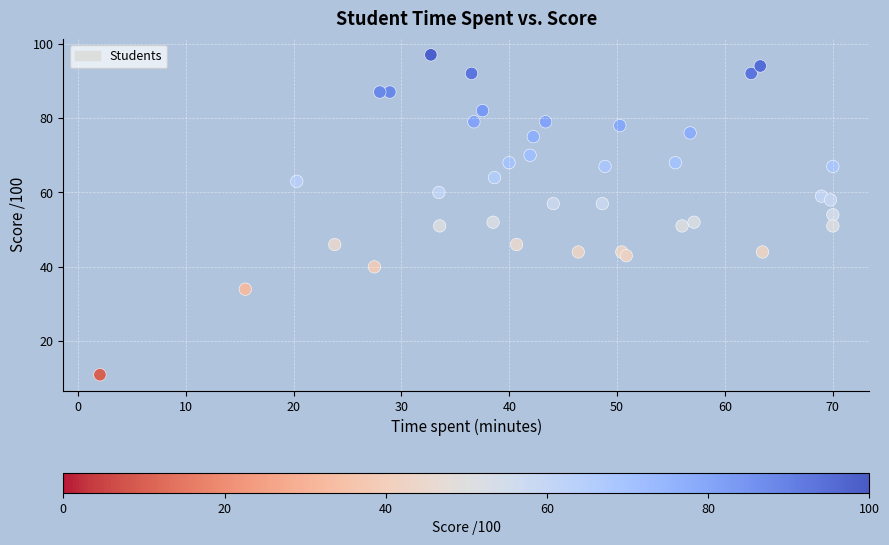

What is the range of Y values (max minus min)?

86